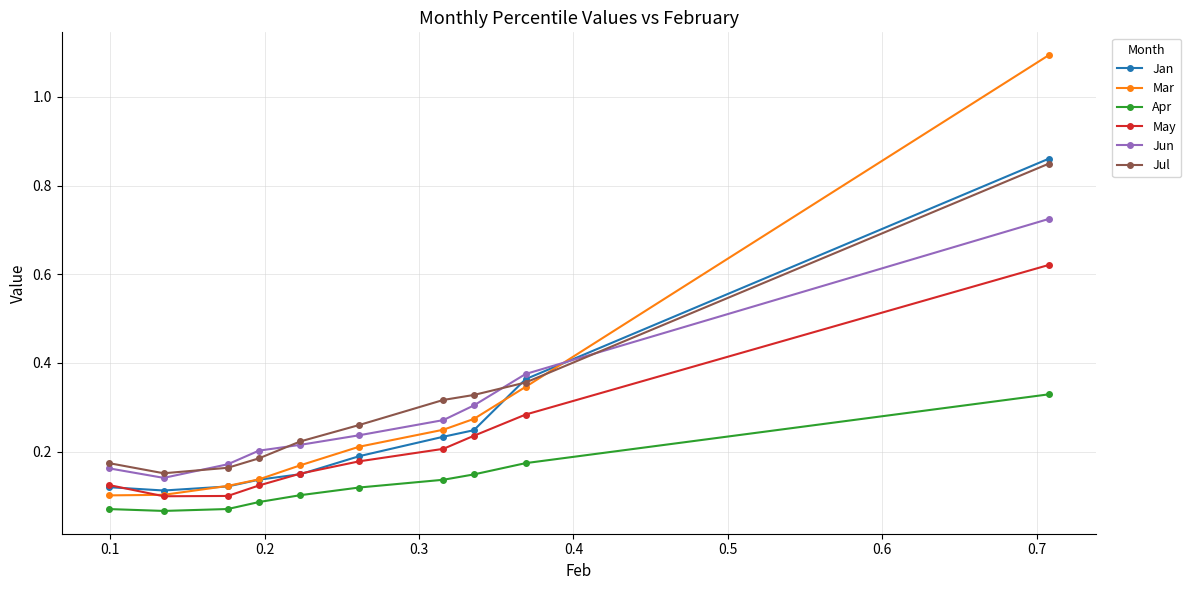

How many Jul values are between 0 and 1?

10